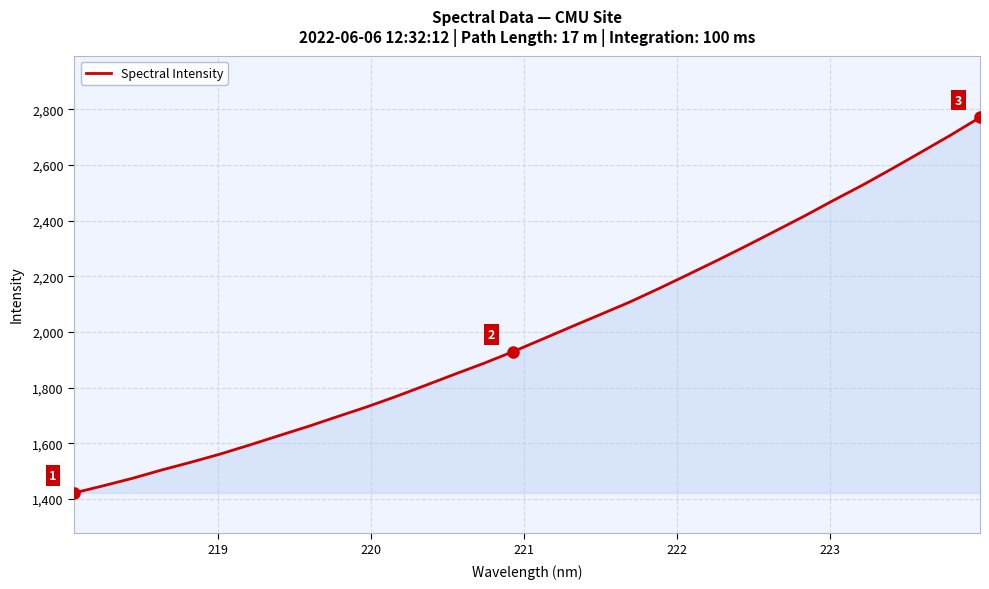

What is the minimum value shown in the chart?

1421.8